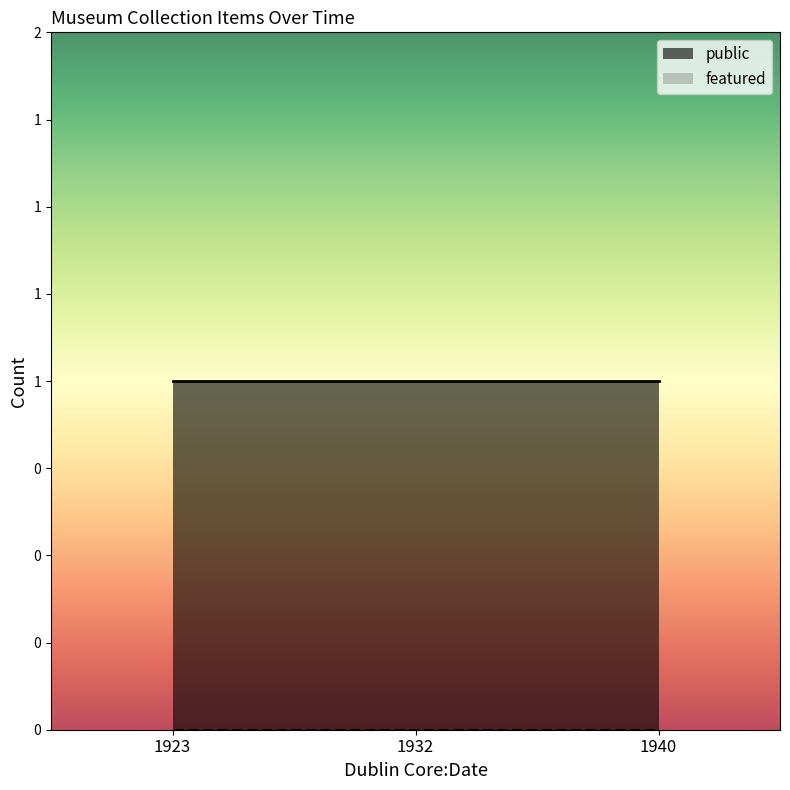

Reading left to right, transcribe all the data shown in this chart.

public: 1	1	1
featured: 0	0	0